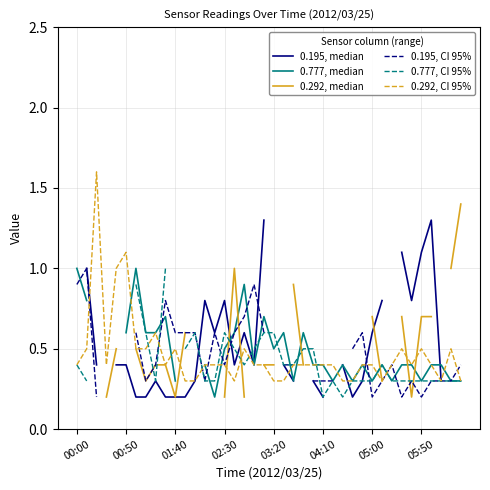

The 0.292, CI 95% series shows 0.4 at 02:30. True or false?

True